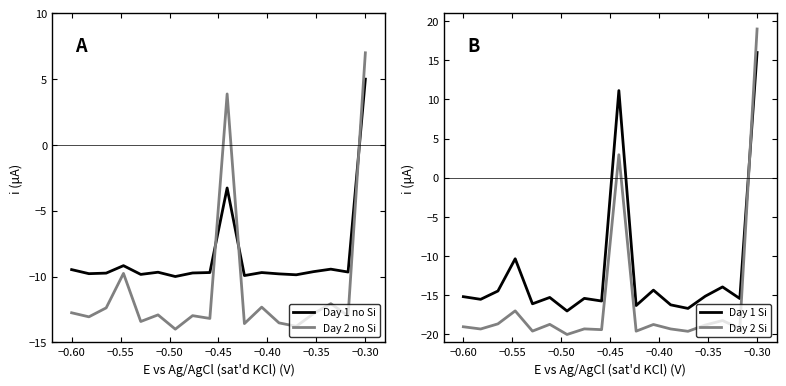

Which series has the widest spread of values?

Day 2 Si